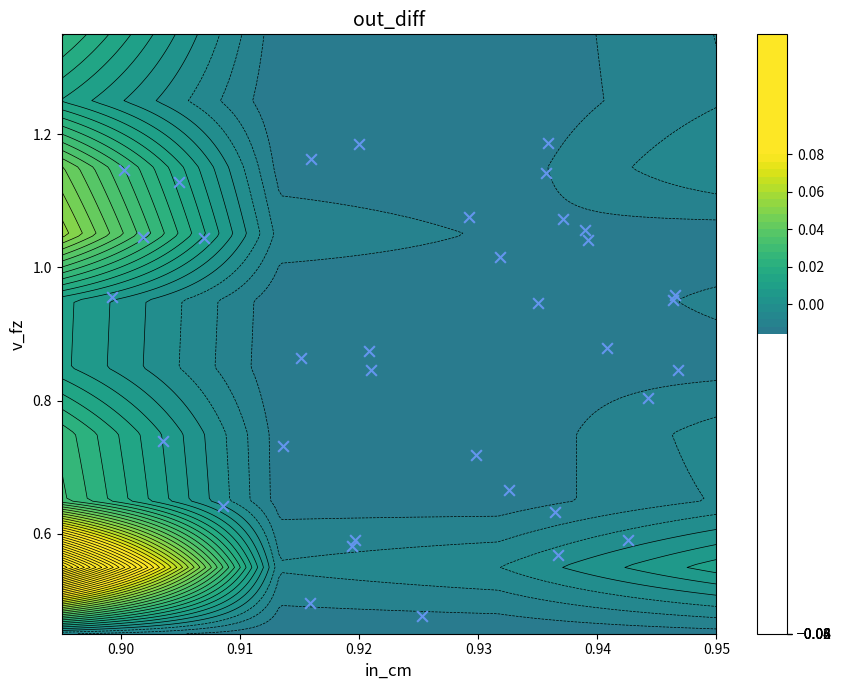

Reading right to left, transcribe all the data shown in this chart.

0.8	0.5	0.7	1.0	0.9	1.0	1.1	1.0	0.9	1.0	0.6	0.6	1.0	0.9	1.1	1.1	1.0	1.1	0.5	0.6	0.6	1.1	0.7	0.8	1.2	1.2	0.7	1.1	1.2	0.8	1.0	0.7	0.9	0.6	0.6